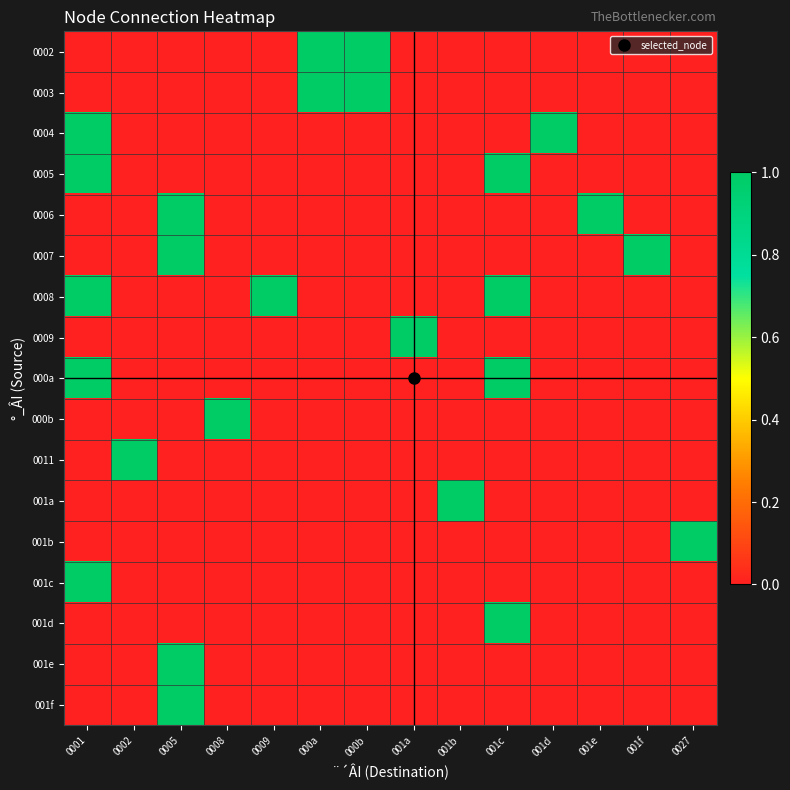

List the series in order of their peak value, highest first.

0002, 0003, 0004, 0005, 0006, 0007, 0008, 0009, 000a, 000b, 0011, 001a, 001b, 001c, 001d, 001e, 001f